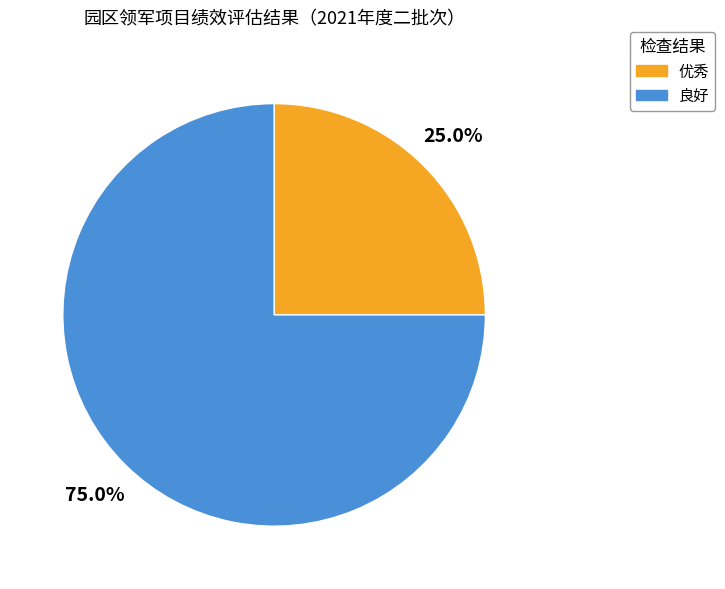

Approximately how many times larger is the value at 优秀 compared to 良好?

0.3